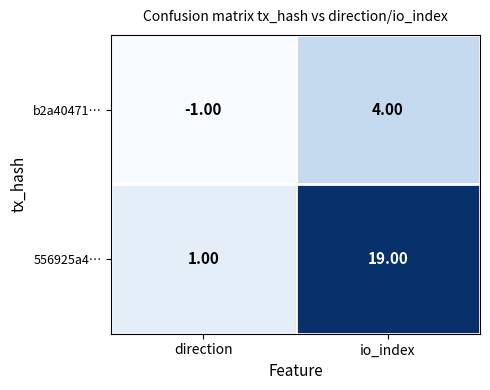

At which category is the sum across all series the highest?

io_index